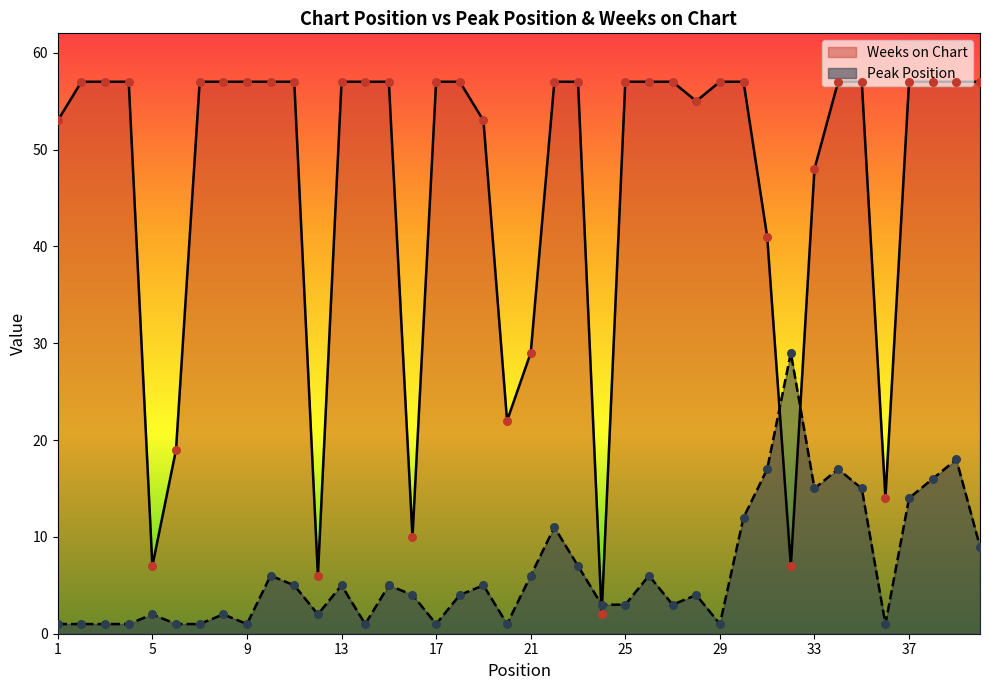

At how many categories does at least one series exceed 41?

30